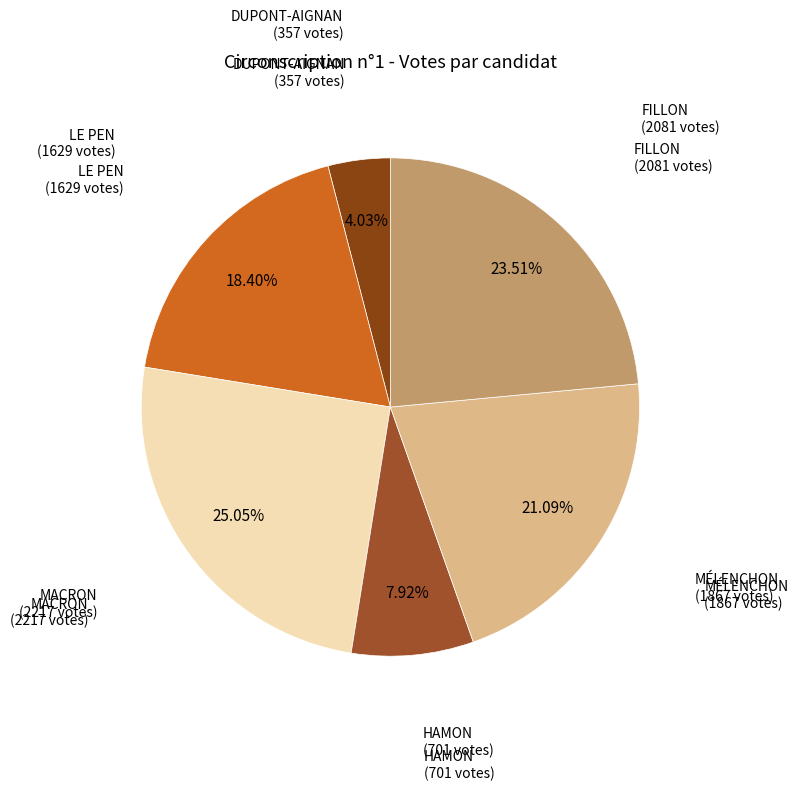

What is the smallest slice in the pie chart?

DUPONT-AIGNAN